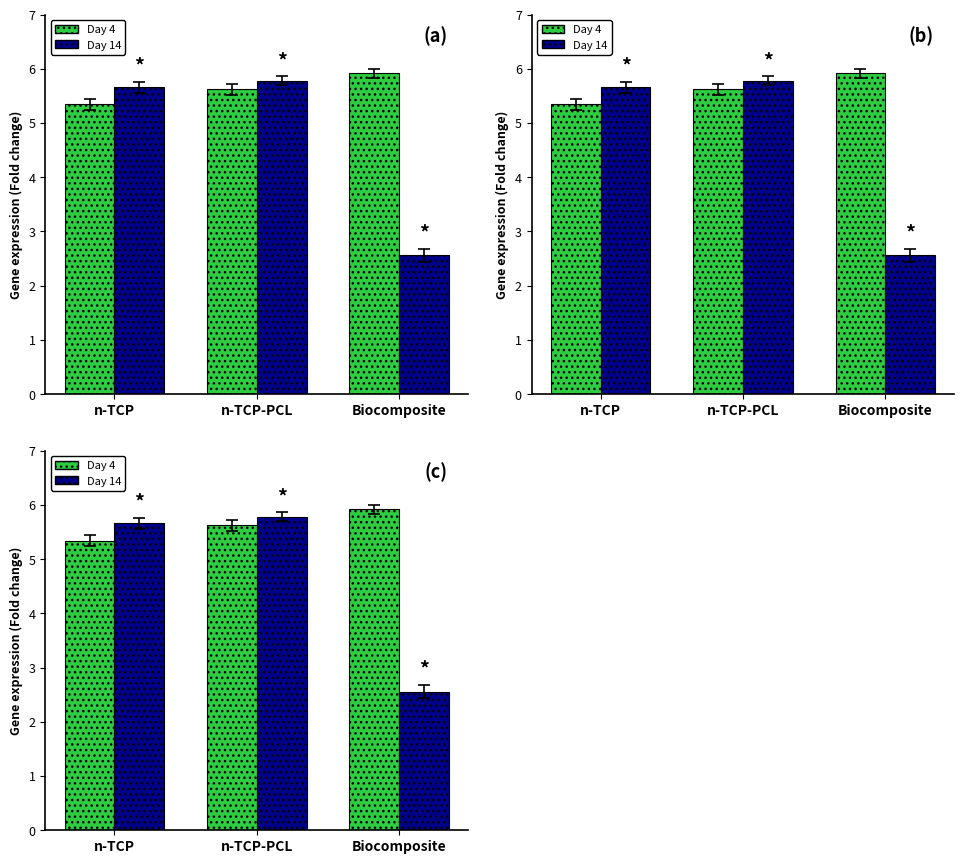

At which label does Day 14 reach its minimum?

Biocomposite